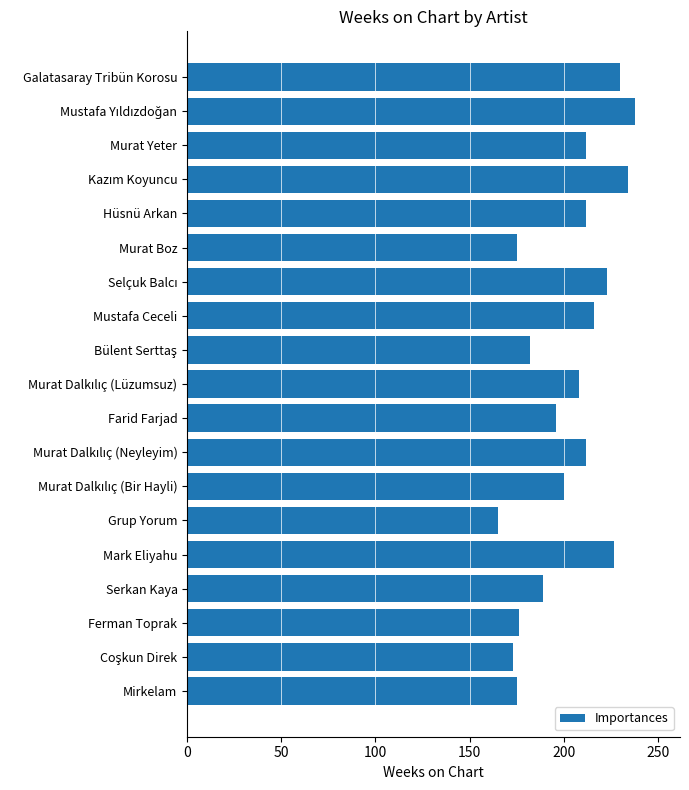

How many series are shown in this chart?

1